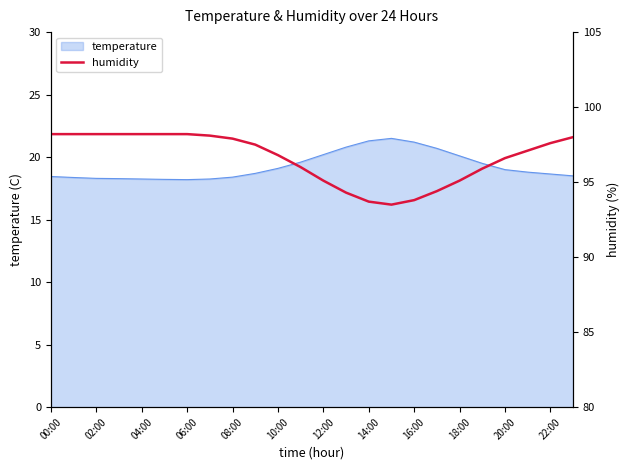

How many data points does each series have?

24